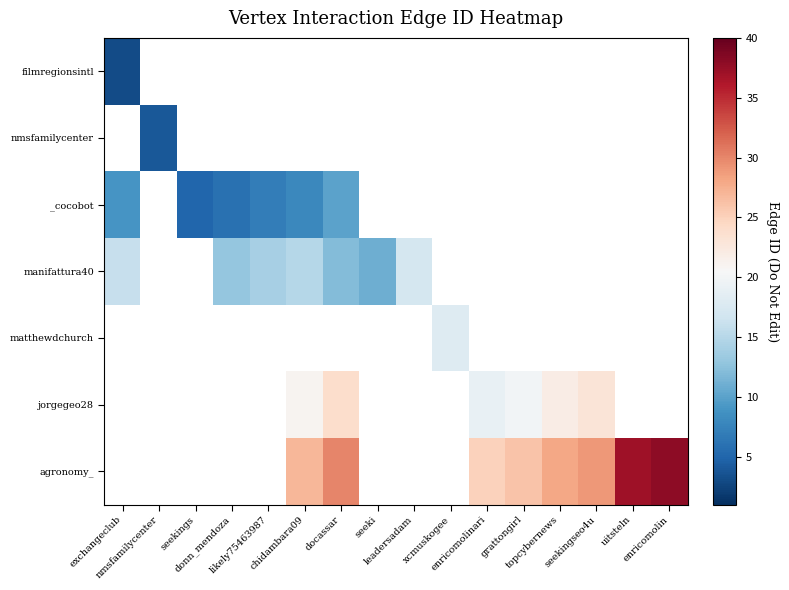

Between donn_mendoza and likely75463987, which series saw the biggest shift?

_cocobot